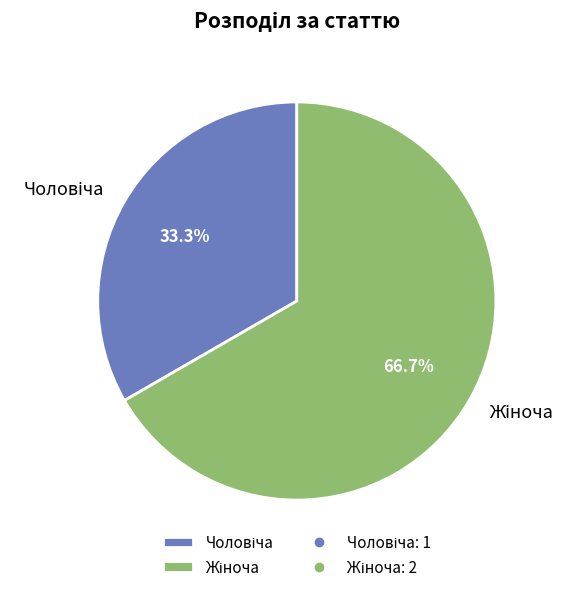

Is there a majority slice in this chart?

Yes